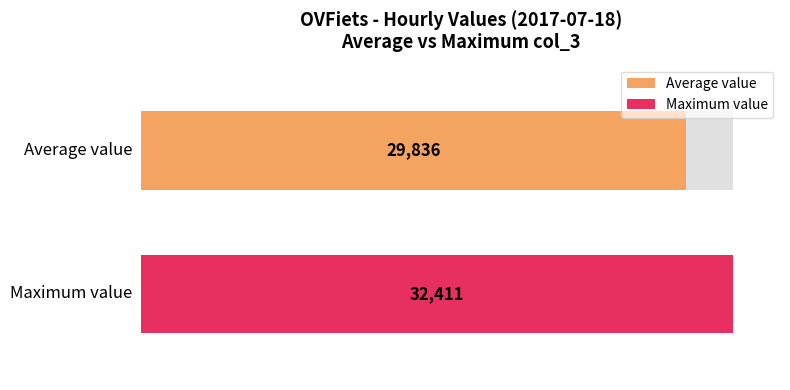

True or false: the data shows 41357 at 10:00.

False